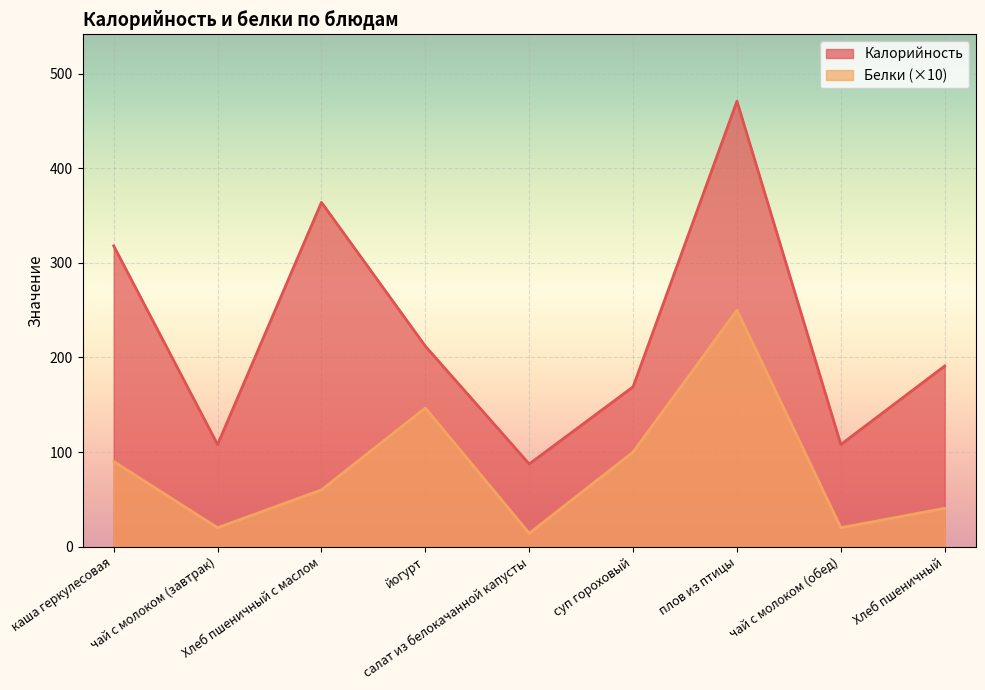

Where is the first local minimum for Белки?

чай с молоком (завтрак)